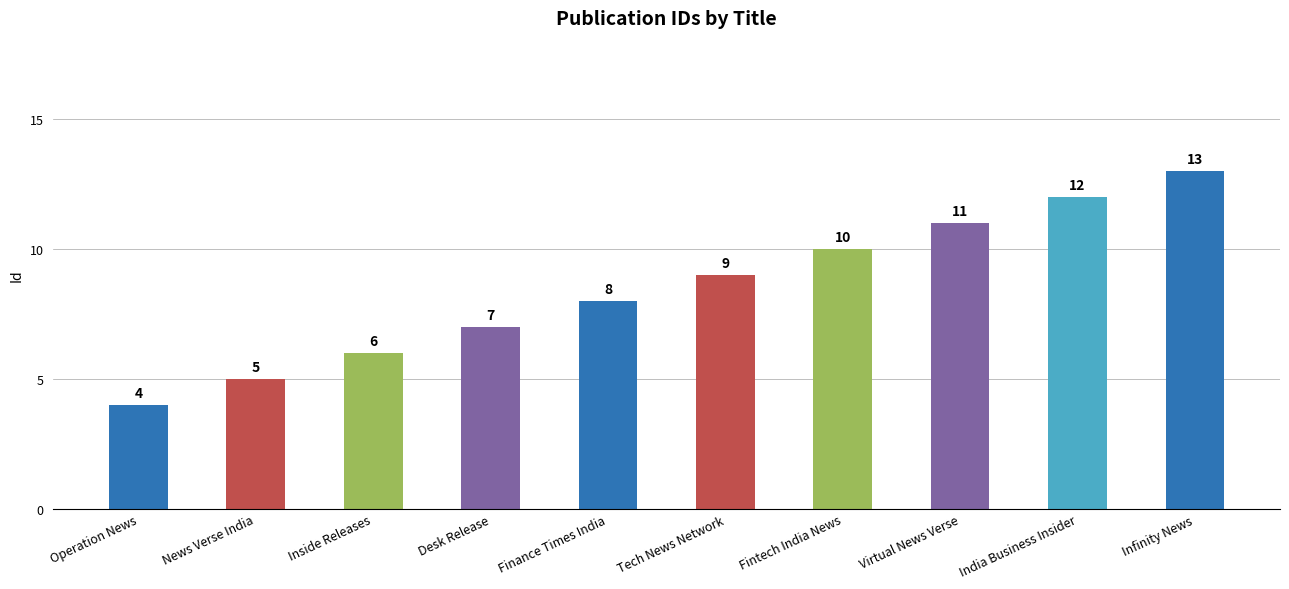

Which has a higher value, Inside Releases or News Verse India?

Inside Releases